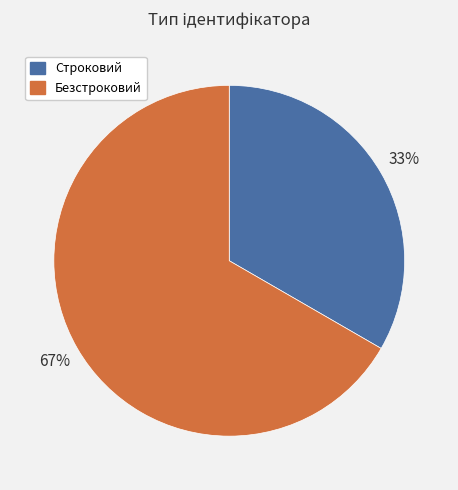

How many segments does this pie chart have?

2